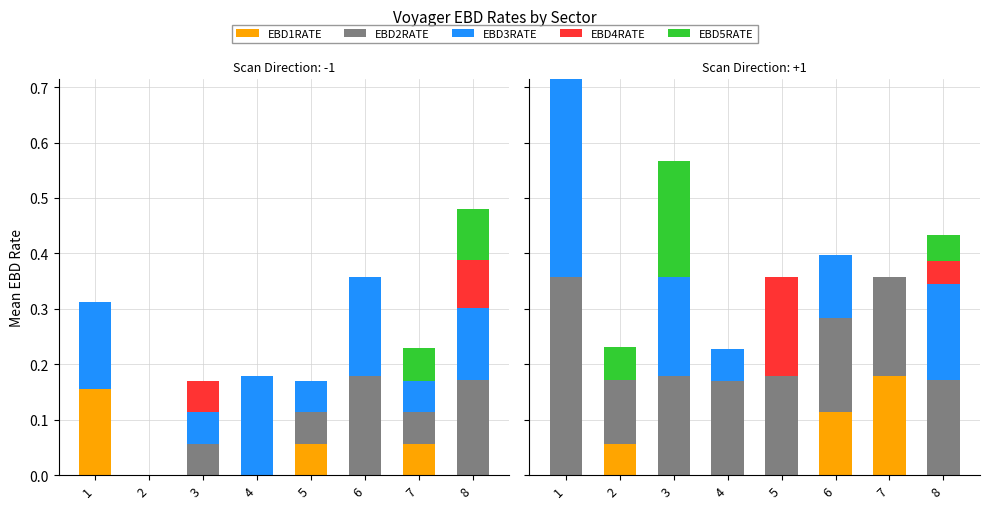

True or false: EBD1RATE has a value of 0.1 at 2.

False